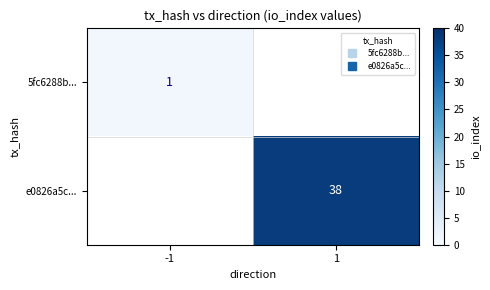

Is the value of e0826a5c... at -1 greater than the value of 5fc6288b... at 1?

No